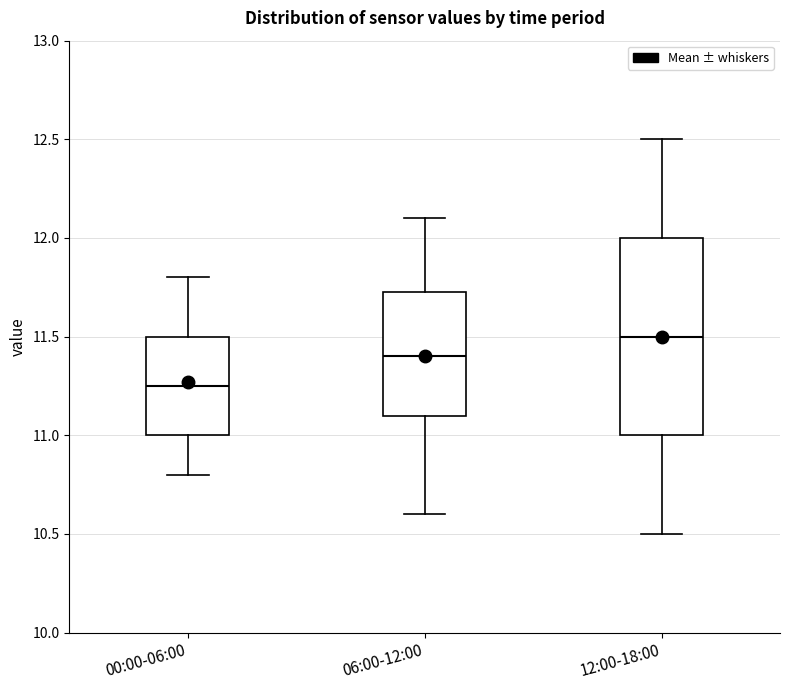

Comparing the boxes themselves (not the whiskers), which one is the tallest?

12:00-18:00